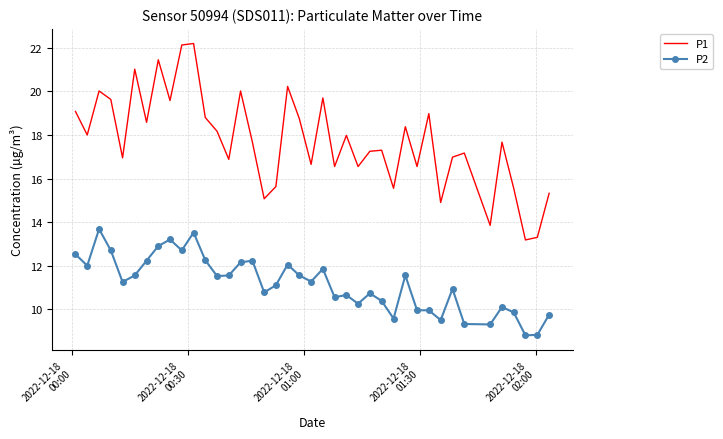

True or false: P2 and P1 intersect in this chart.

False